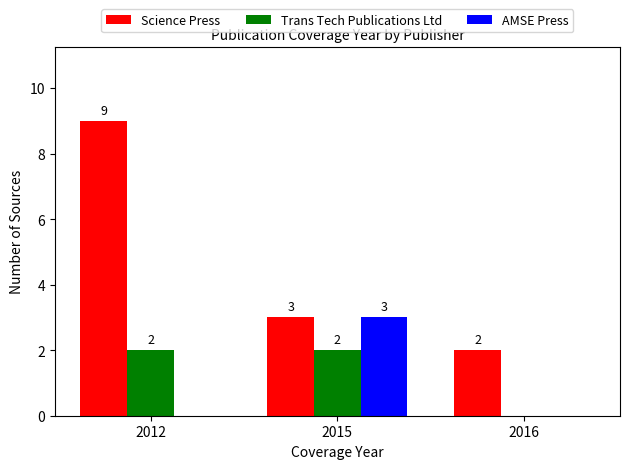

What is the maximum value for Science Press?

9